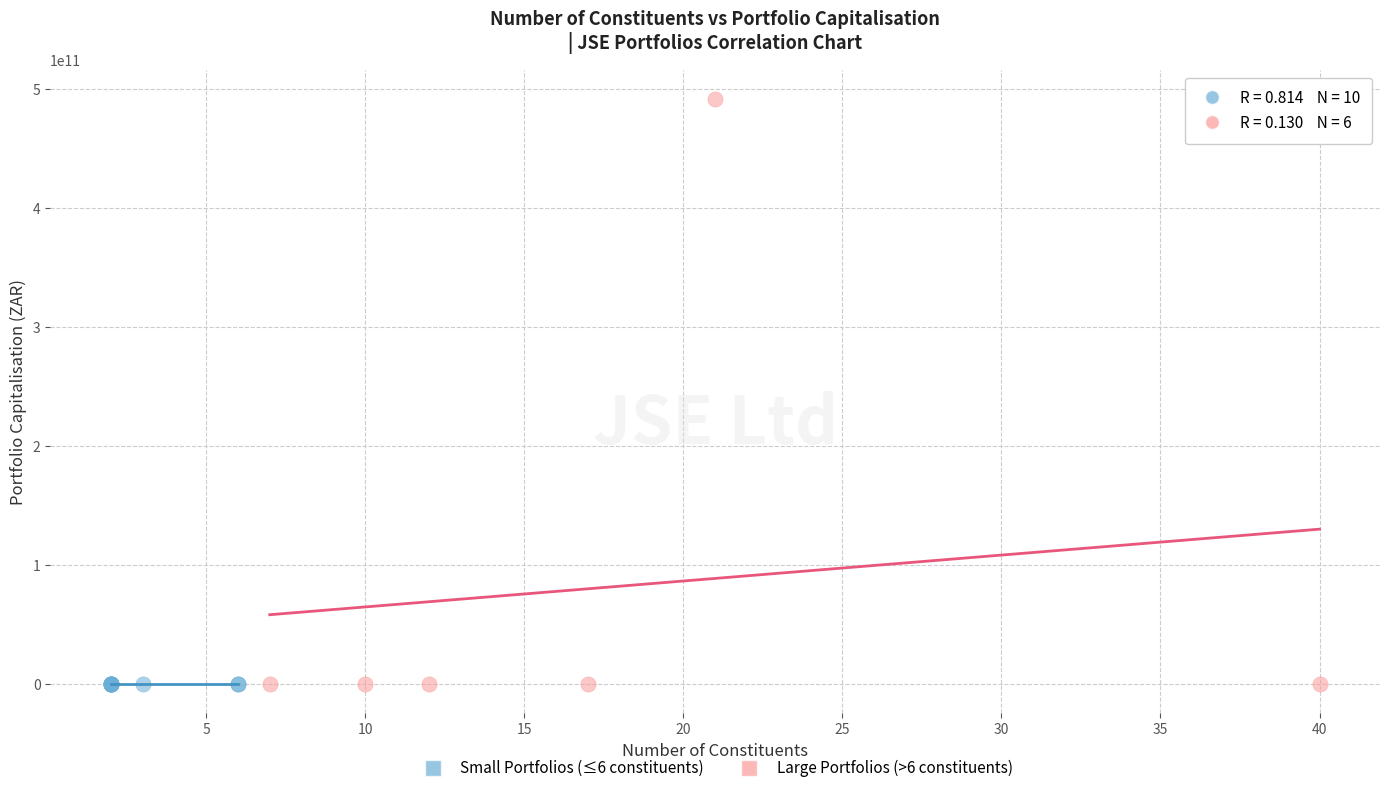

Which series reaches the maximum Y coordinate?

Large Portfolios (>6 constituents)